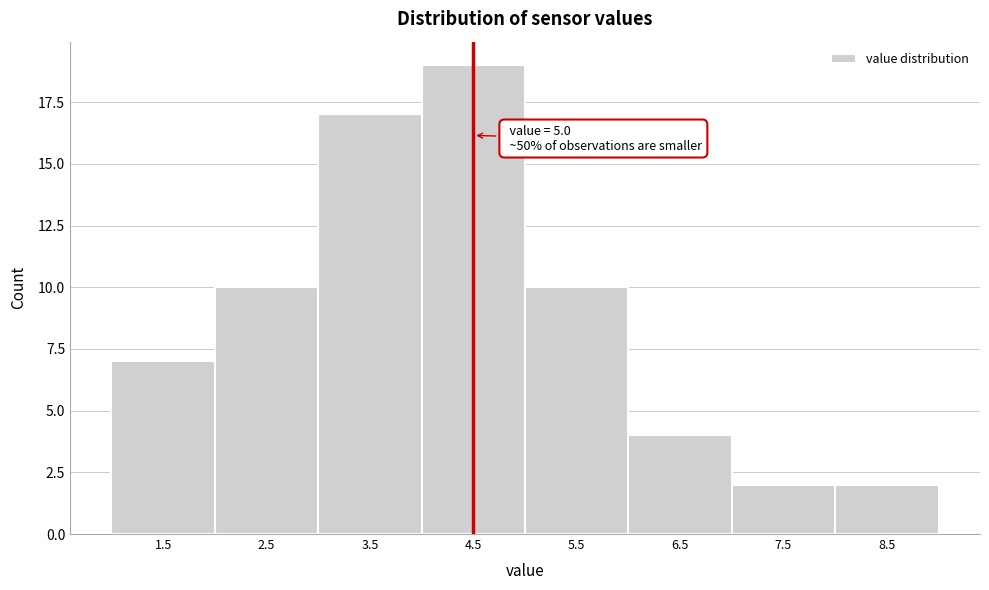

Reading left to right, what are all the values shown in this chart?

7	10	17	19	10	4	2	2